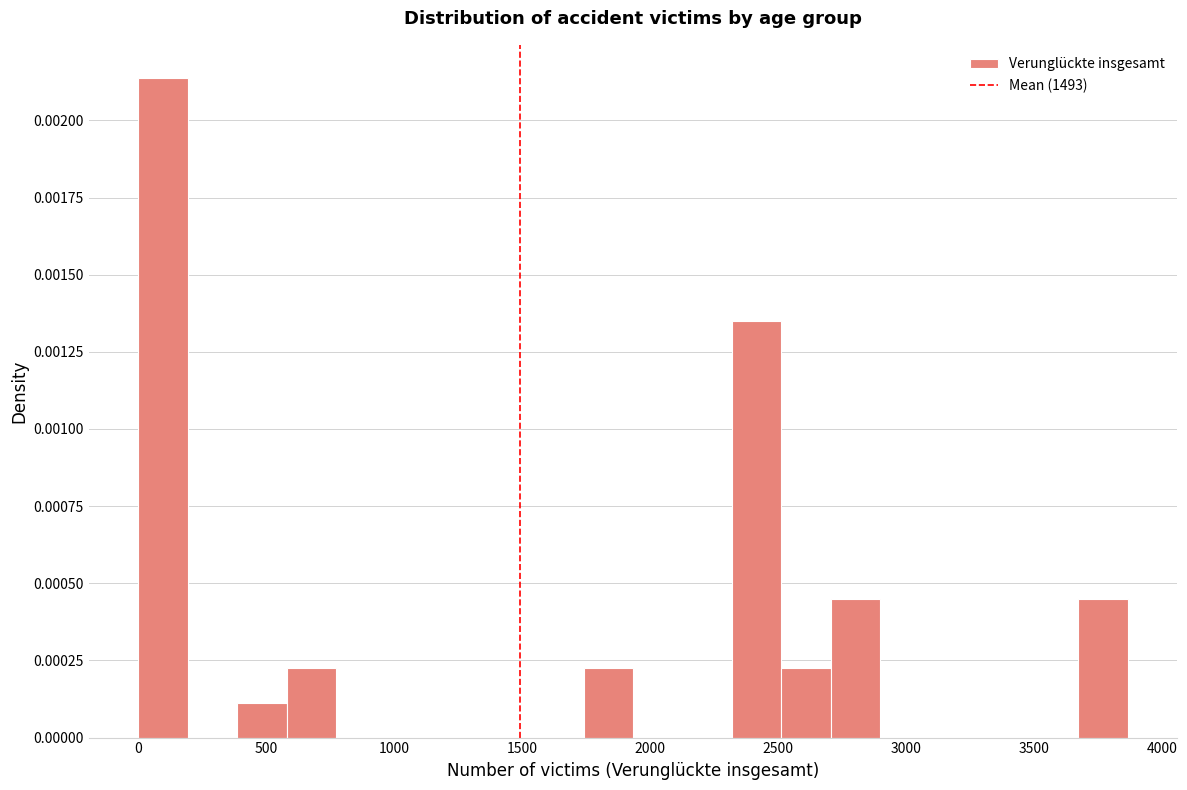

Around what value on the x-axis is the tallest bar? Give the approximate position of its centre, as read against the axis.

100